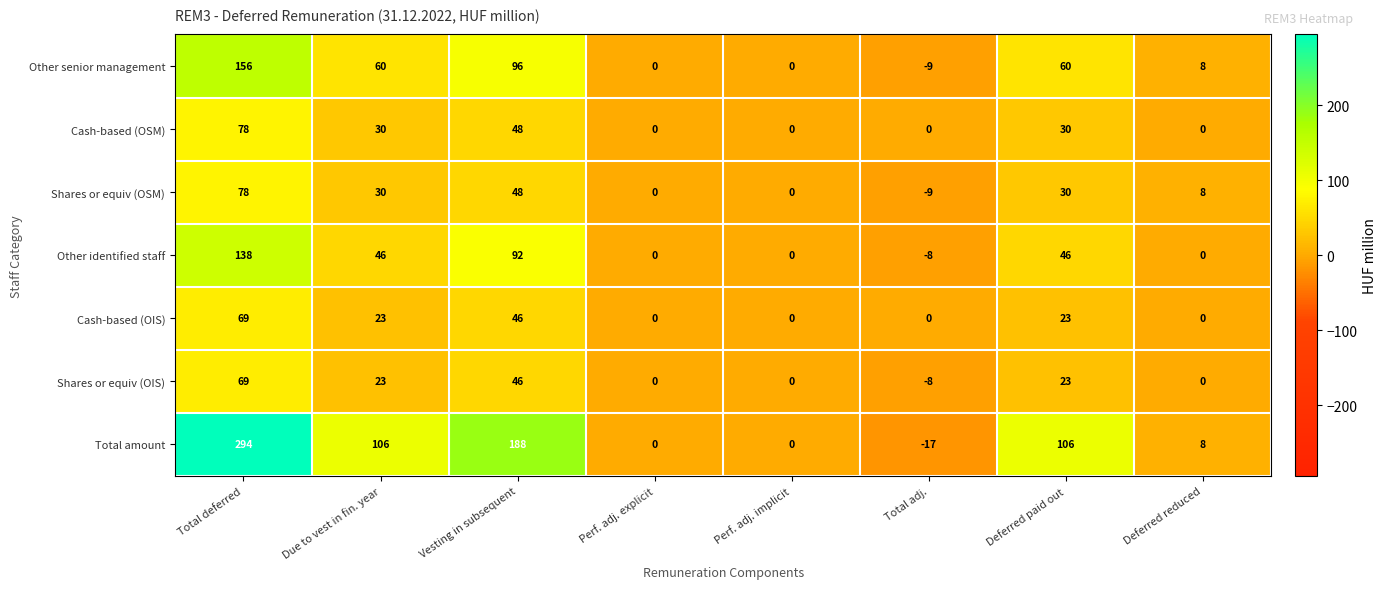

What is the minimum value shown in the chart?

-17